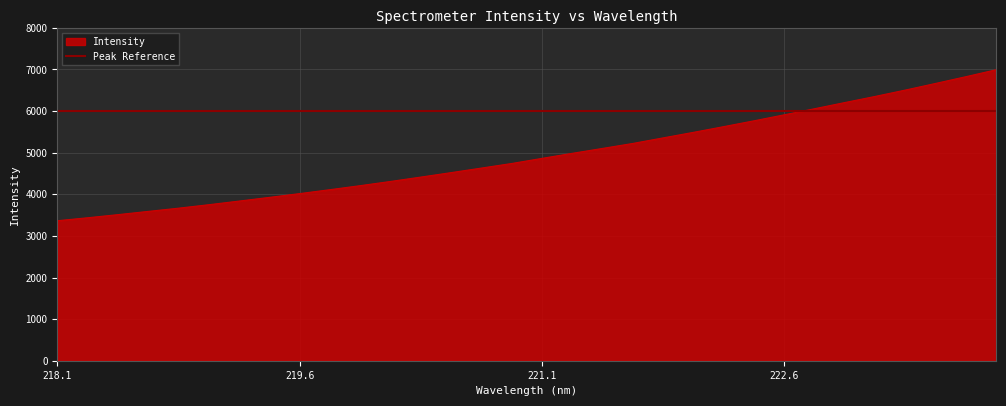

At which category does the chart reach its peak across all series?

223.9802